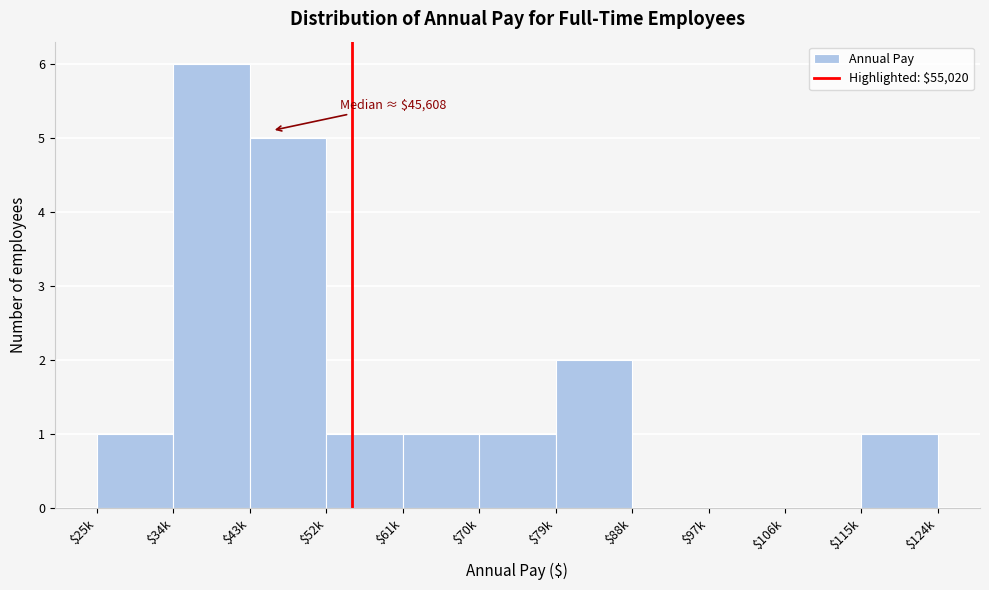

Is it true that the value at $34k is 6?

True